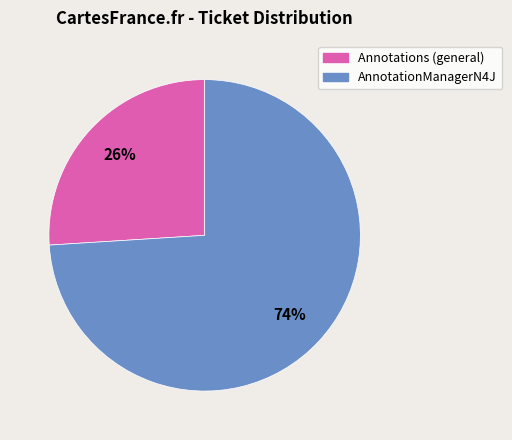

To the nearest percent, what is the average slice percentage?

50%